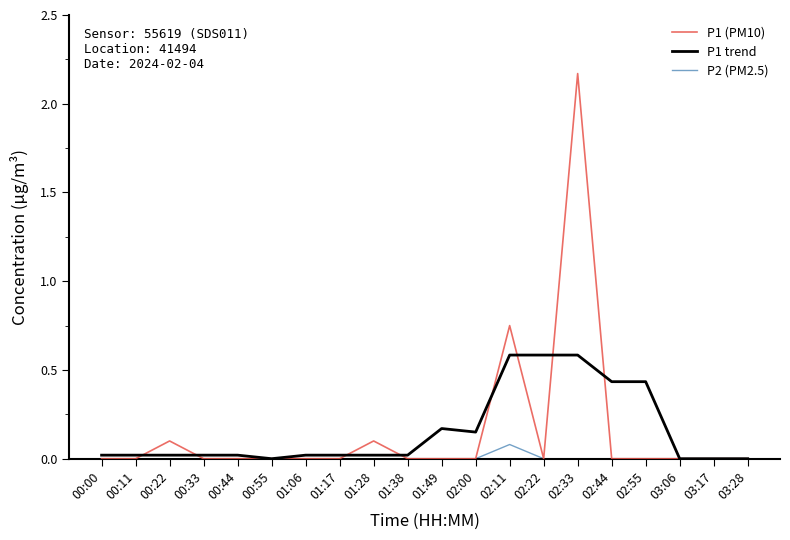

Rank the series by their maximum value, from lowest to highest.

P2 (PM2.5), P1 trend, P1 (PM10)